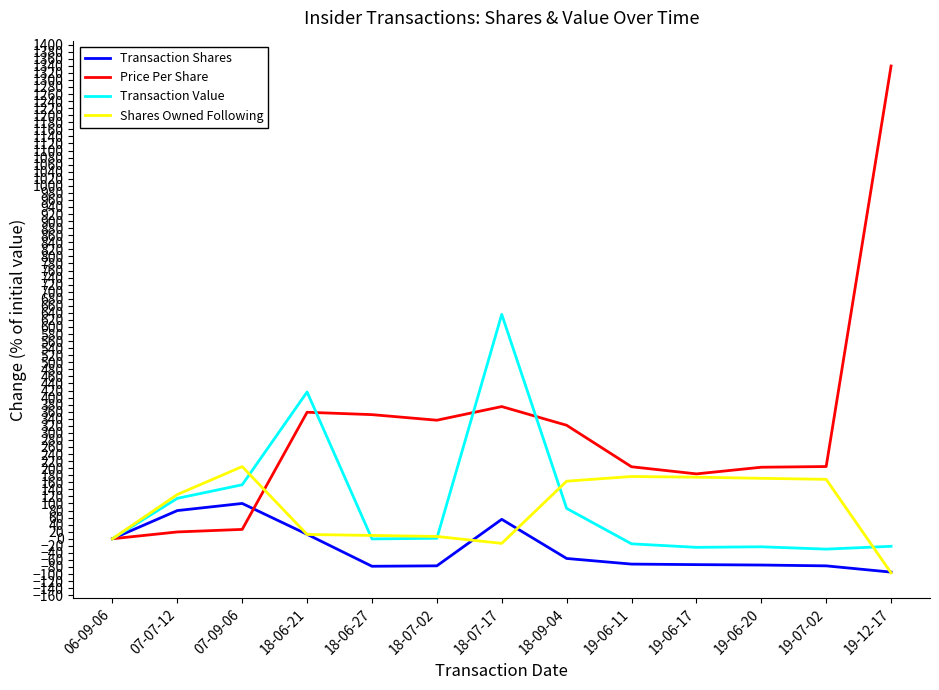

The value of Price Per Share at 19-06-17 is 280.4. True or false?

False